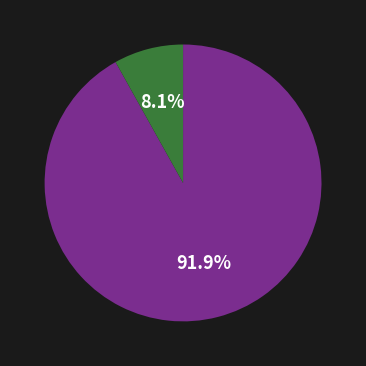

Is there a majority slice in this chart?

Yes